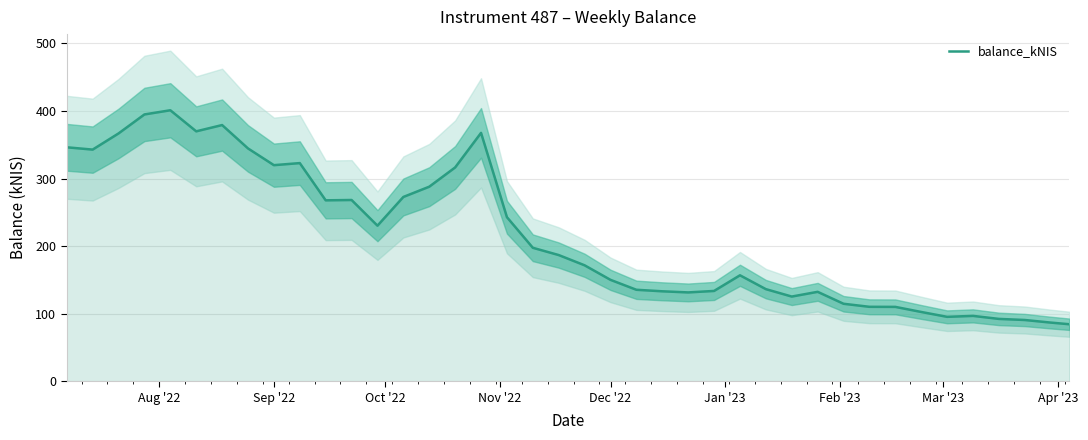

What is the highest value of the balance_kNIS series?

401.2